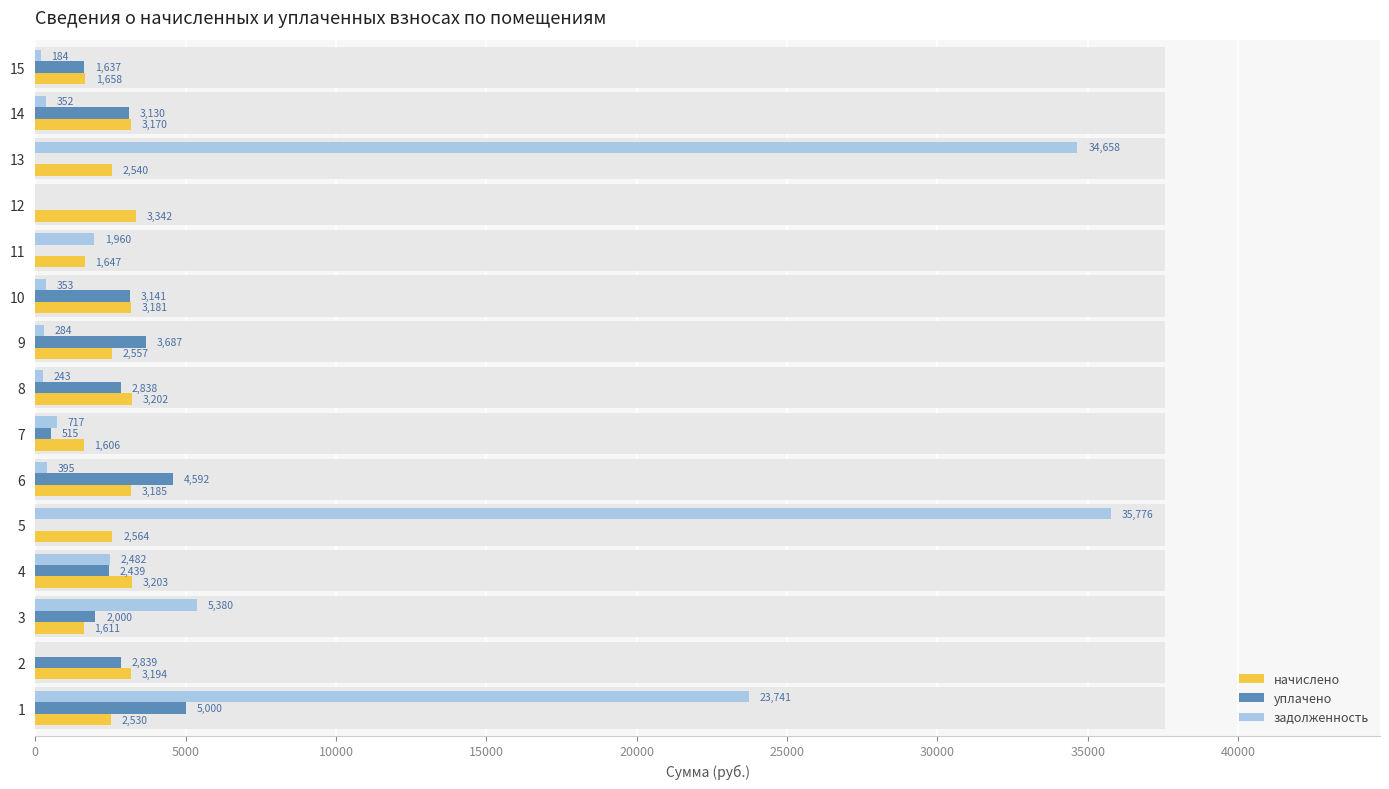

How many bars are there in each group?

3